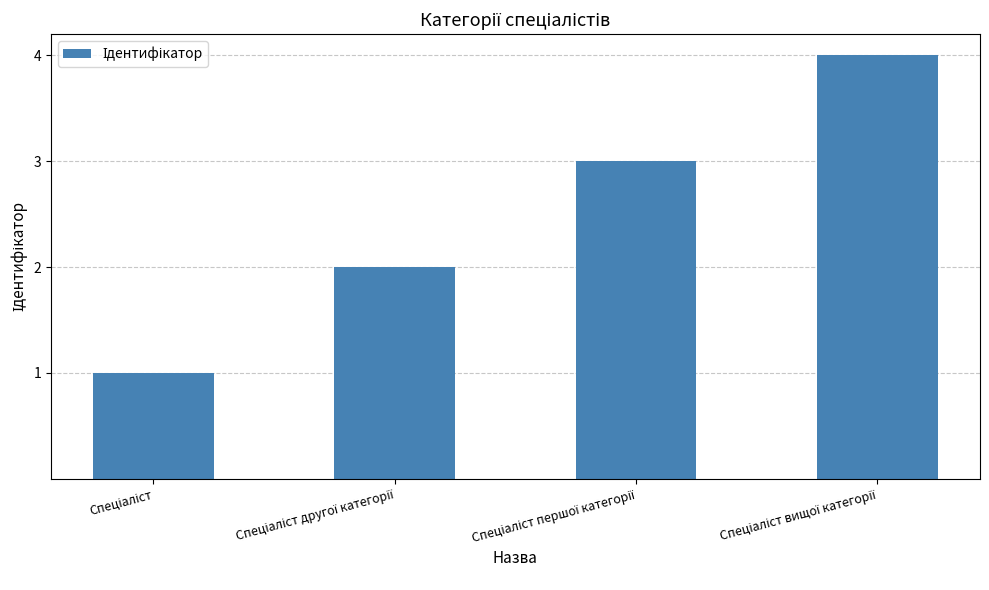

What is the sum of all values?

10